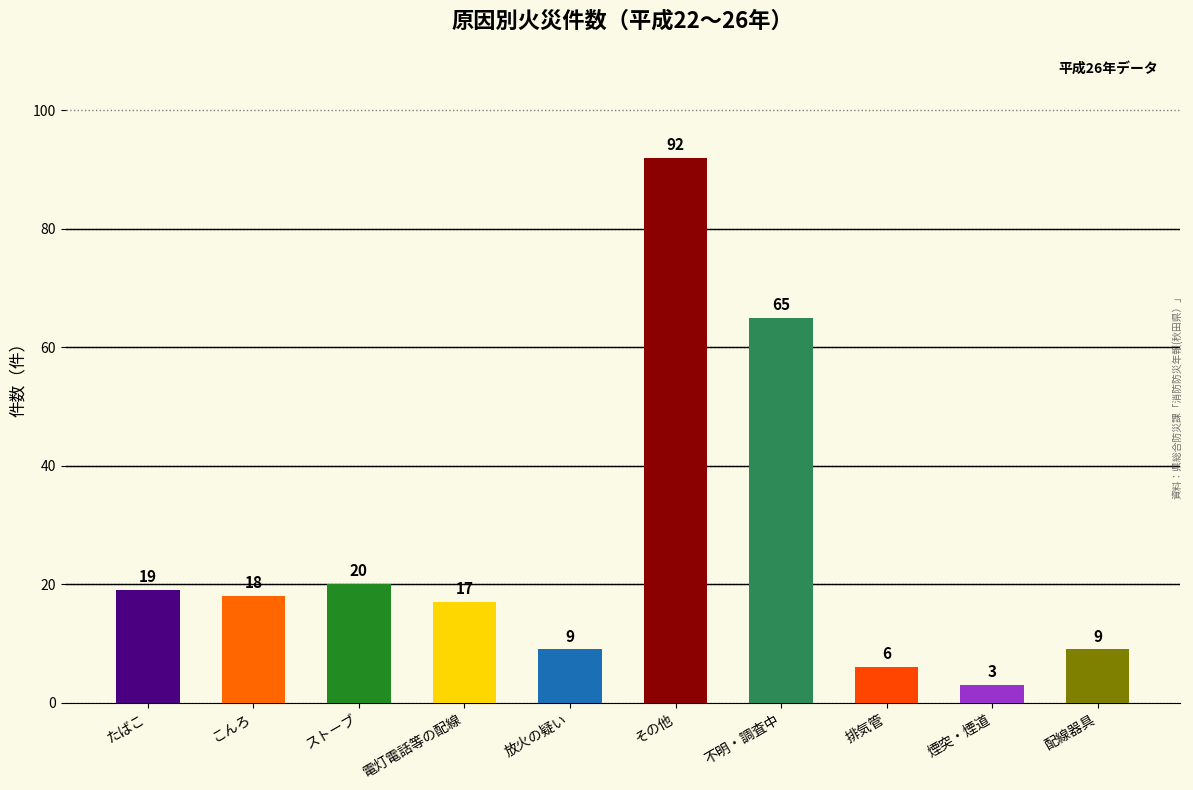

What is the label of the 7th bar from the left?

不明・調査中